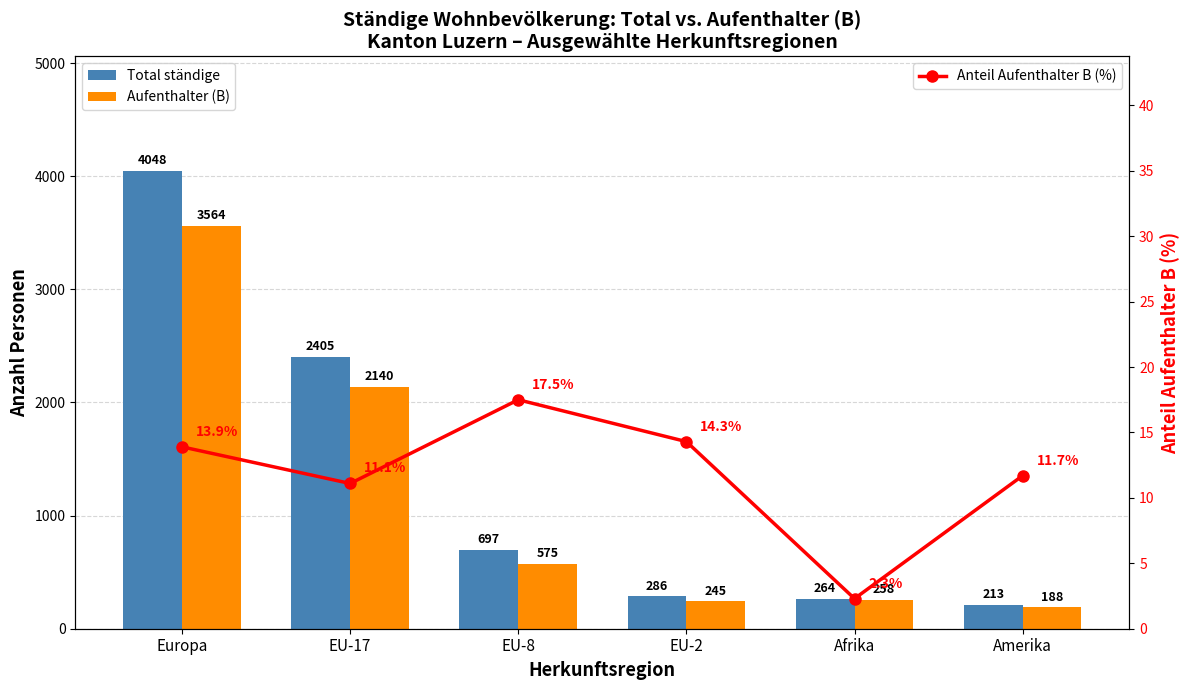

What are all the series names shown in the legend?

Total ständige, Aufenthalter (B), Anteil Aufenthalter B (%)